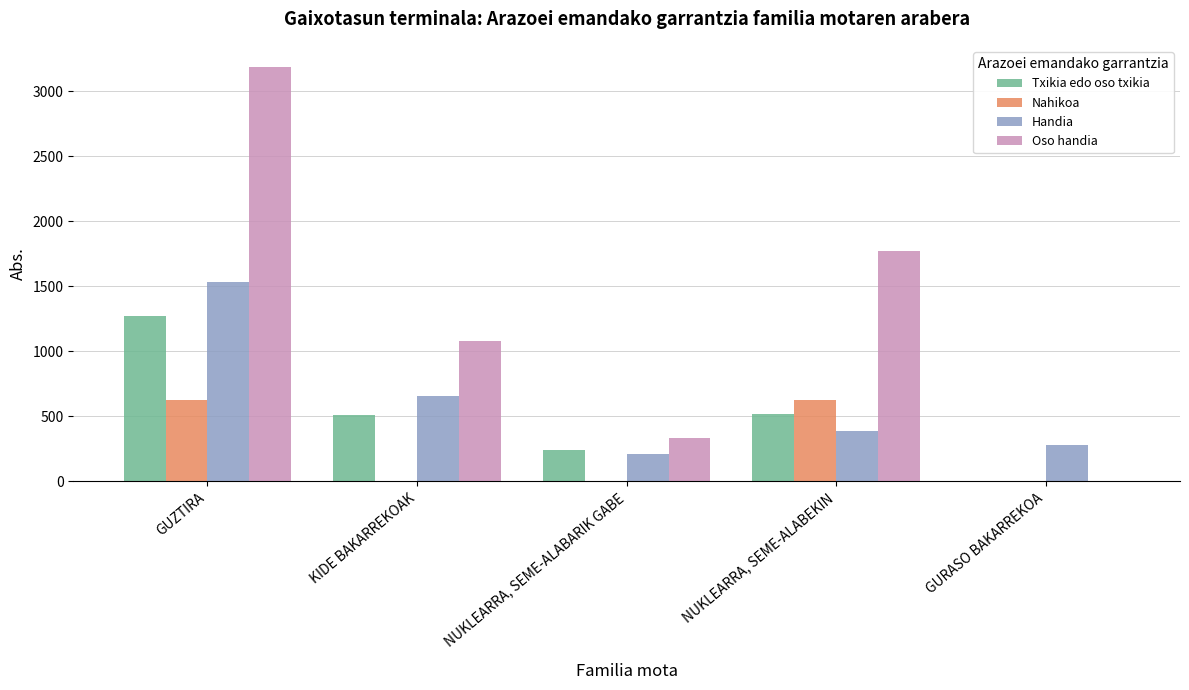

What is the total value across all series at NUKLEARRA, SEME-ALABEKIN?

3298.1